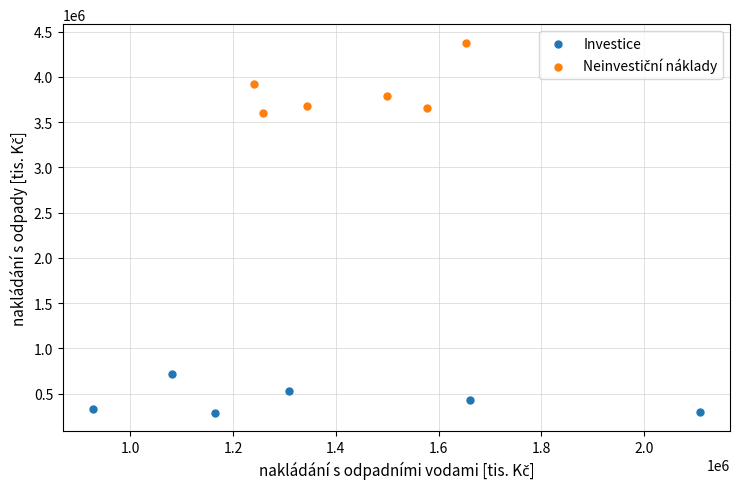

Which series reaches the minimum Y coordinate?

Investice